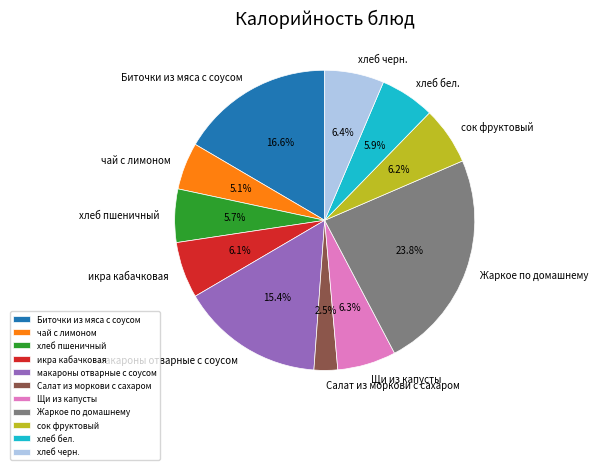

Do Биточки из мяса с соусом and икра кабачковая together represent more than half of the pie?

No